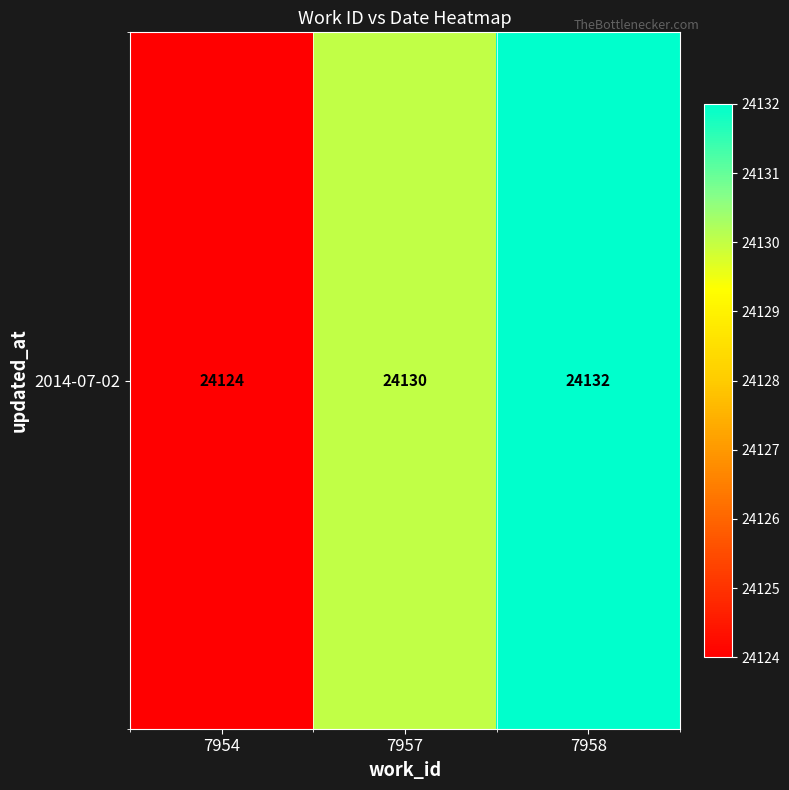

What is the maximum value shown in the chart?

24132